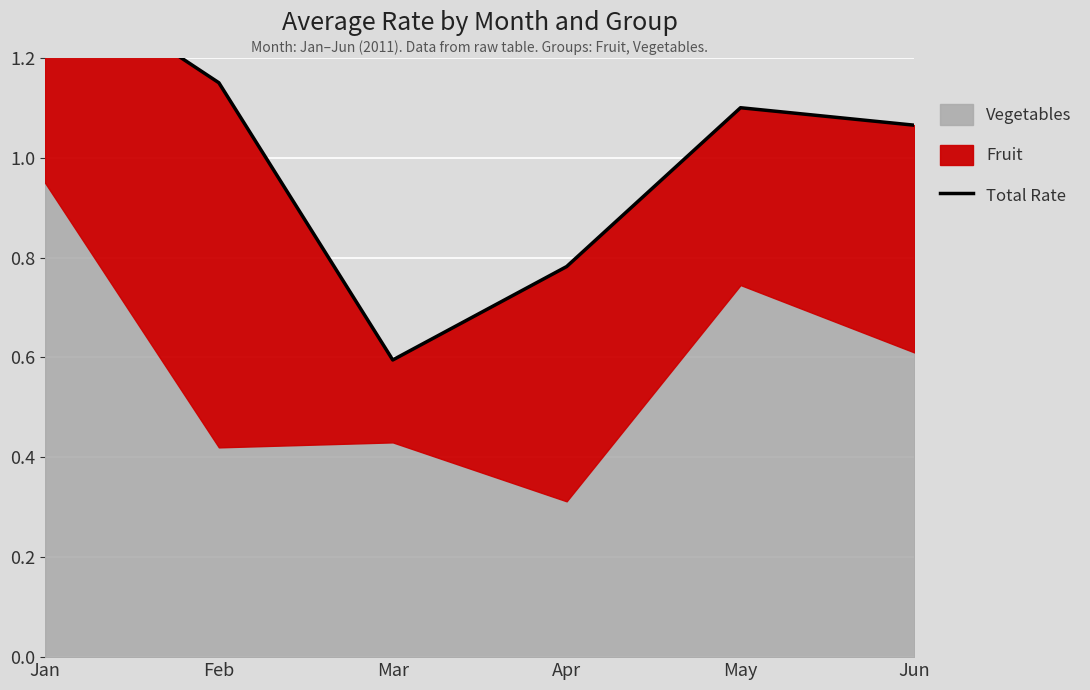

Count the number of values greater than 1.

4